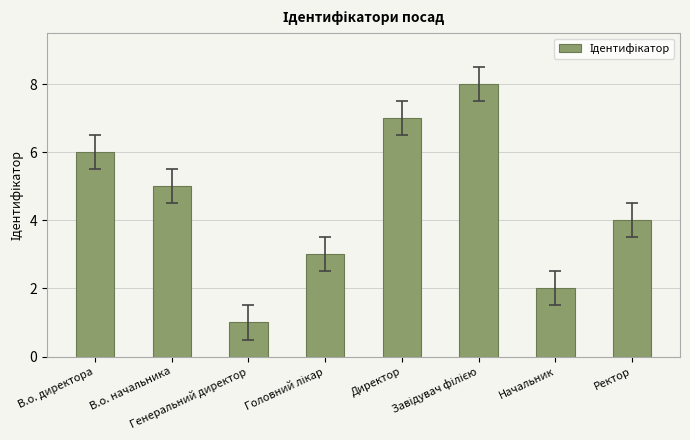

How many data points does each series have?

8